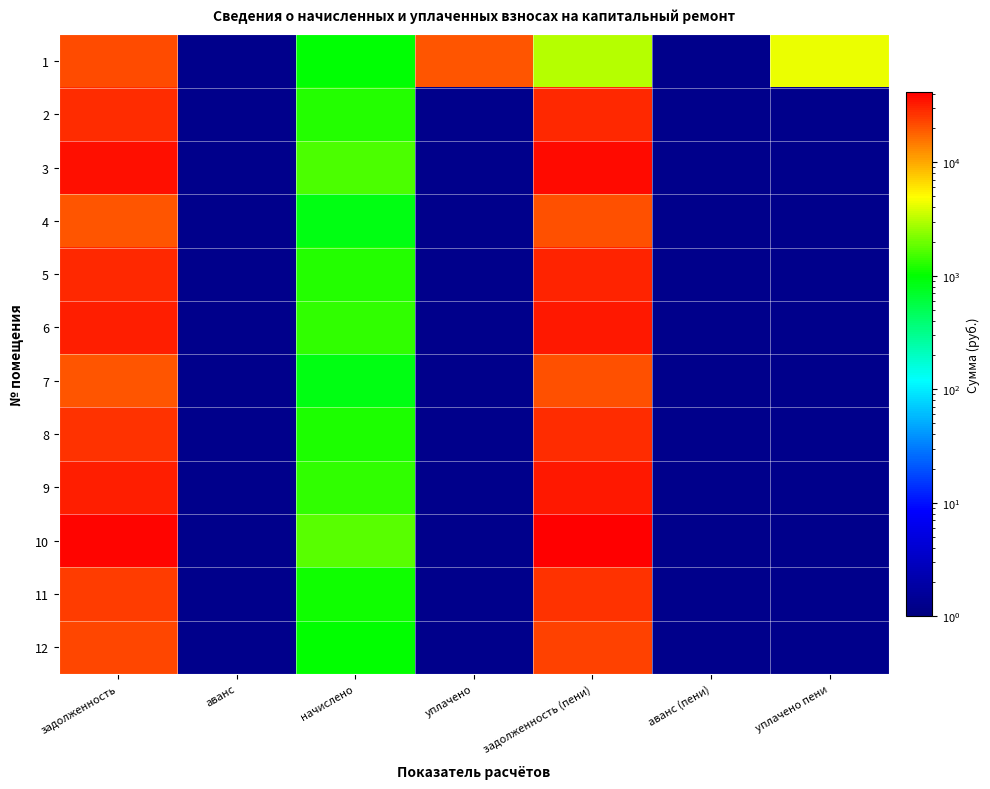

Which label corresponds to the largest value in the chart?

задолженность (пени)